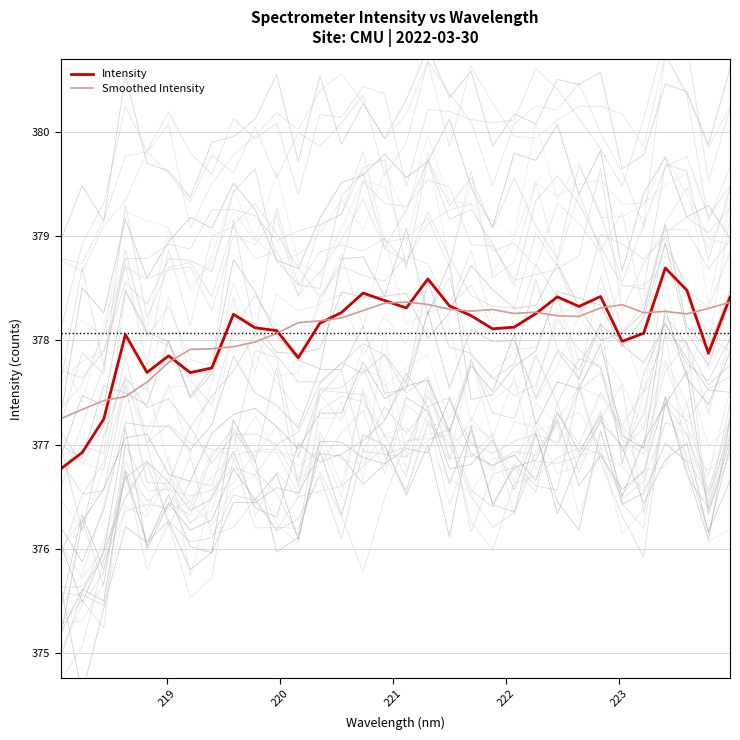

True or false: Smoothed Intensity has more than 0 points higher than both neighbors.

True